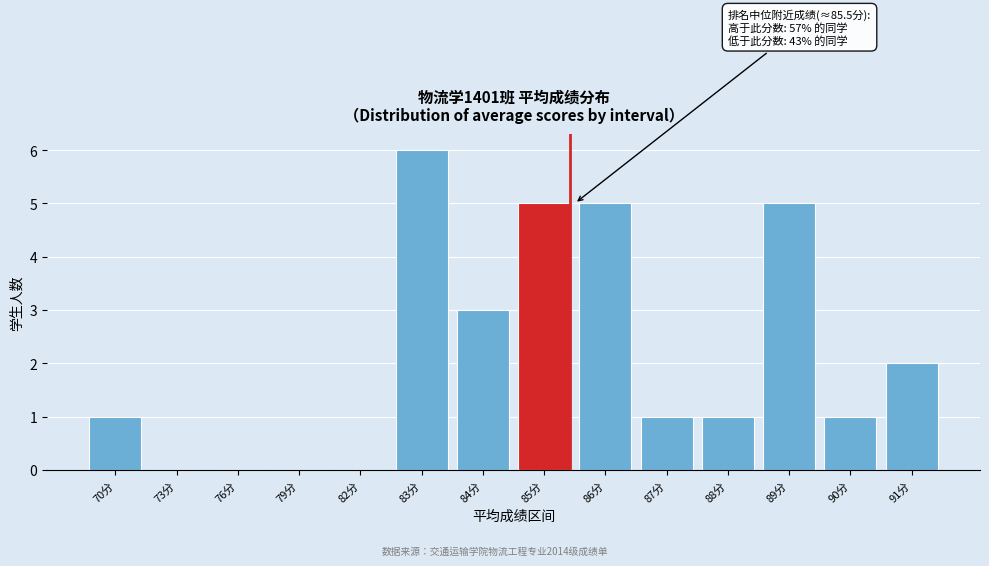

Reading right to left, list all the values displayed in this chart.

91分=2	90分=1	89分=5	88分=1	87分=1	86分=5	85分=5	84分=3	83分=6	82分=0	79分=0	76分=0	73分=0	70分=1